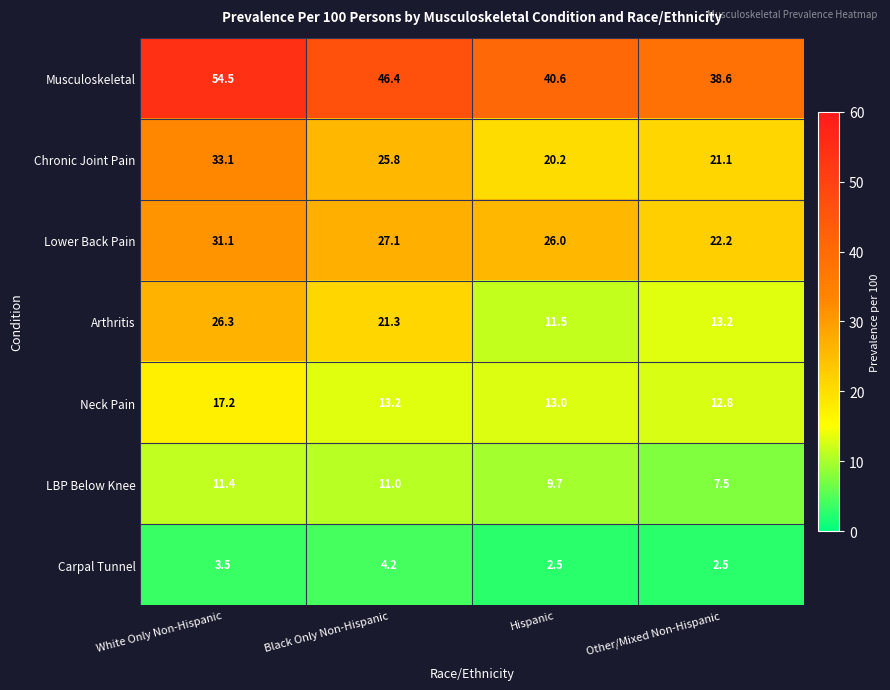

What is the lowest value of the Arthritis series?

11.5